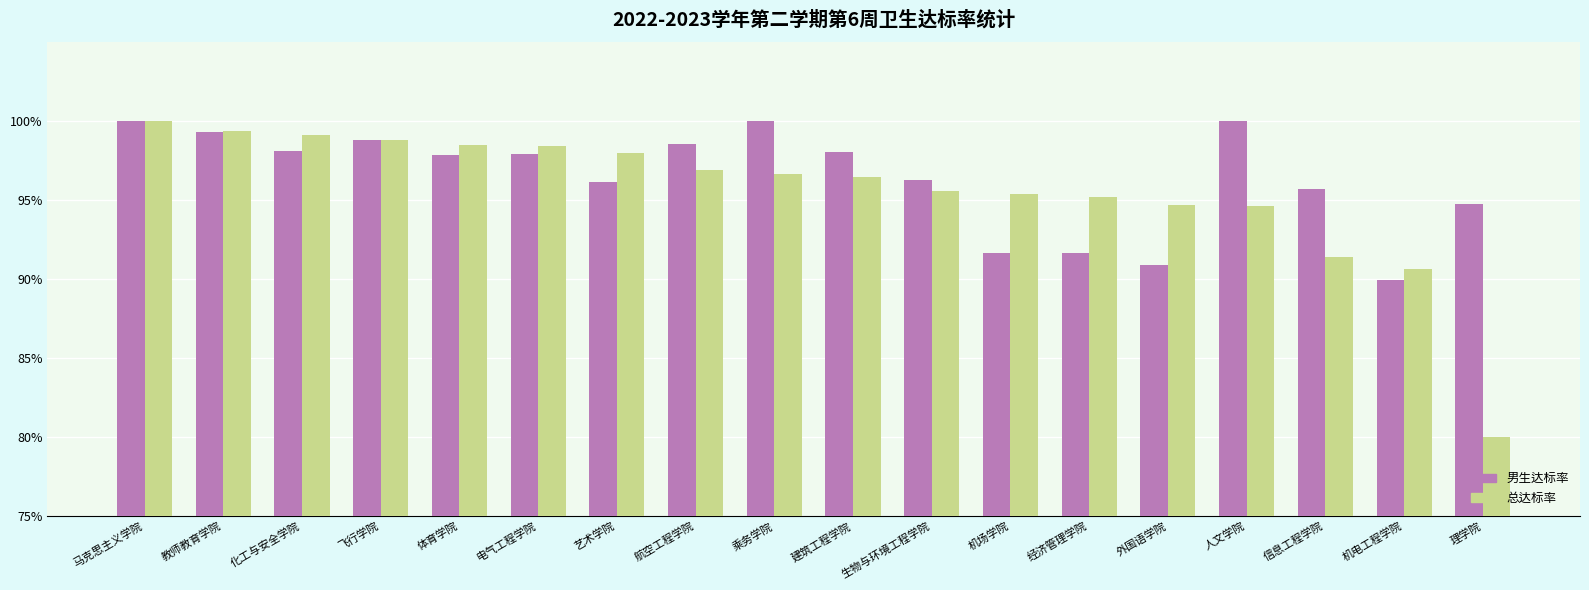

What are all the series names shown in the legend?

男生达标率, 总达标率